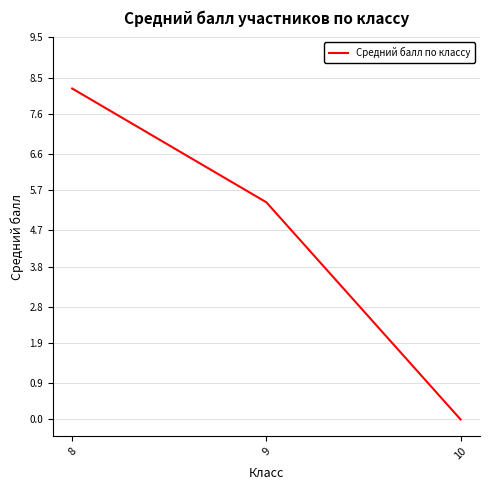

Rank the categories by value from lowest to highest.

10, 9, 8